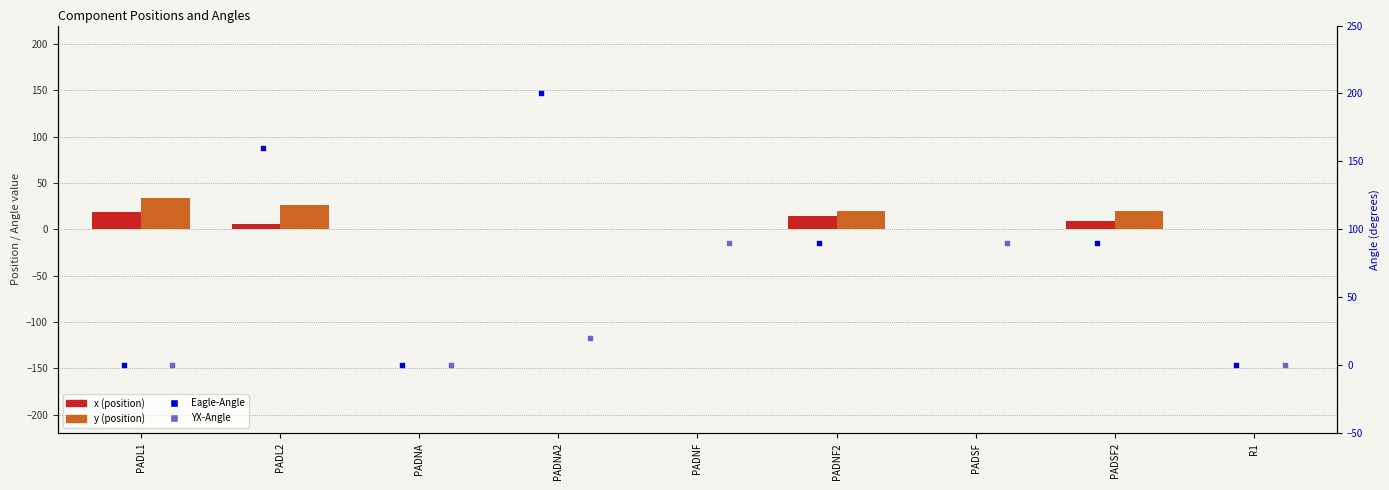

What are all the series names shown in the legend?

x, y, Eagle-Angle, YX-Angle